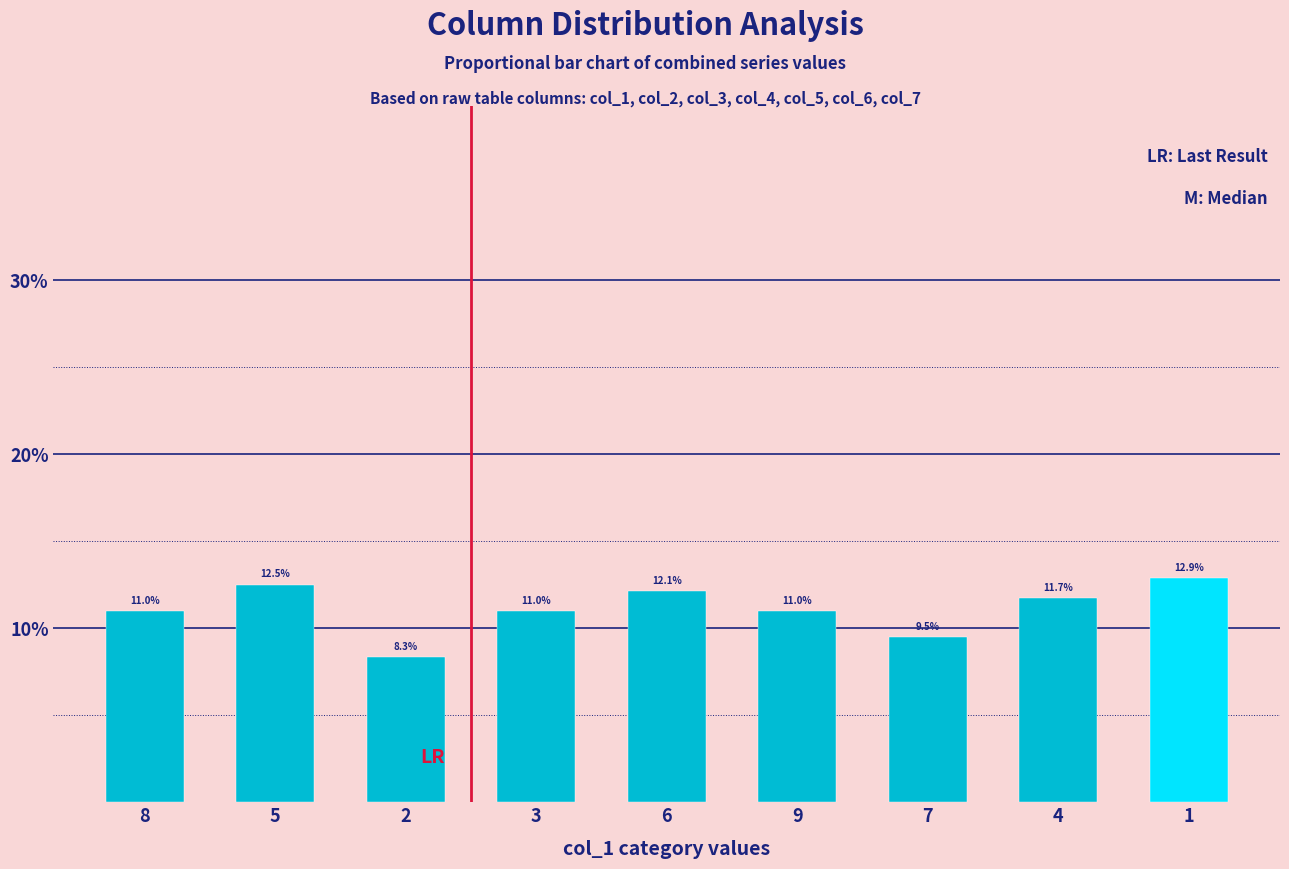

What is the difference between the maximum and minimum values?

4.5